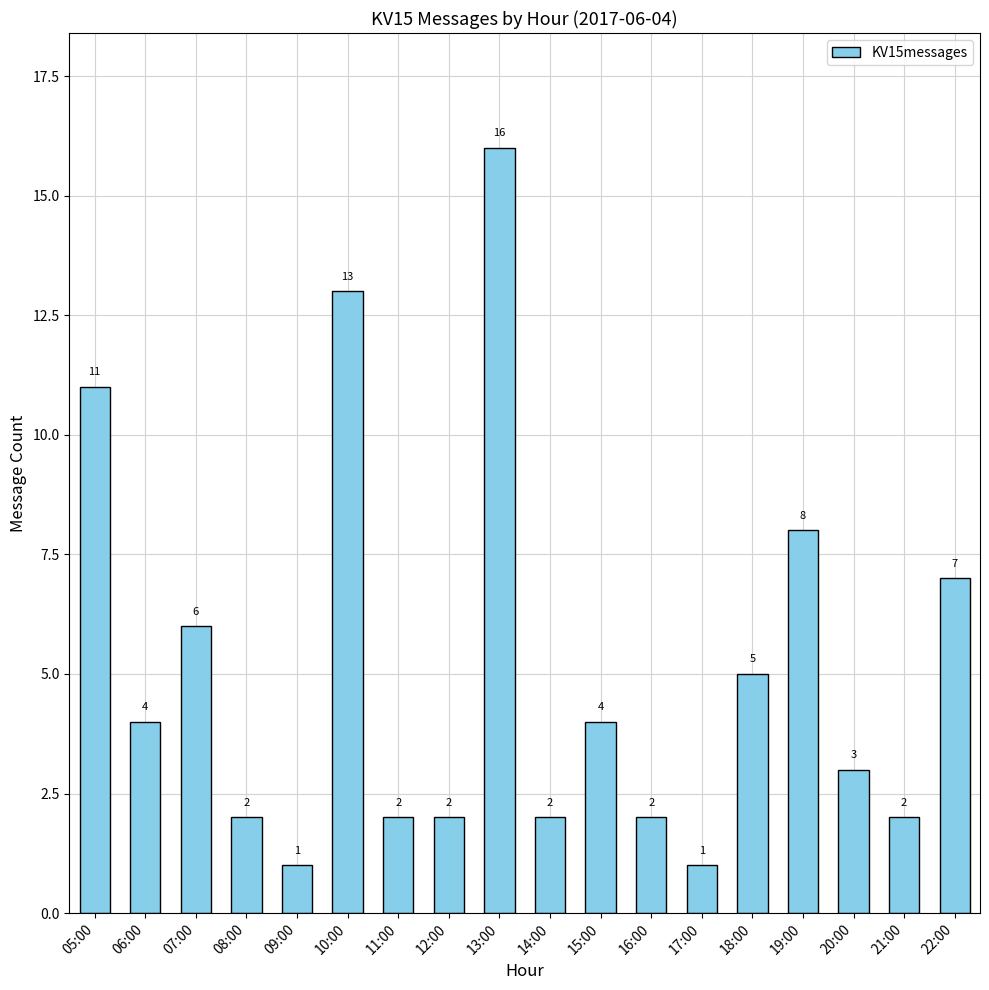

Count the number of categories in the chart.

18